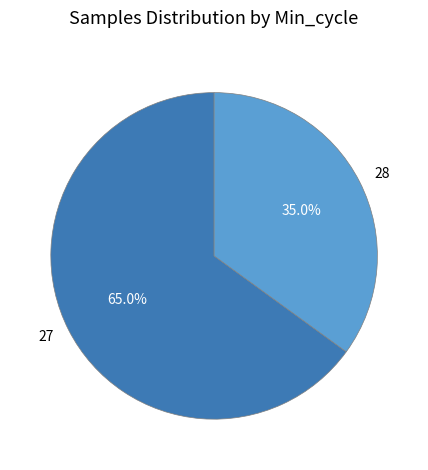

What is the ratio of the value at 28 to the value at 27?

0.5